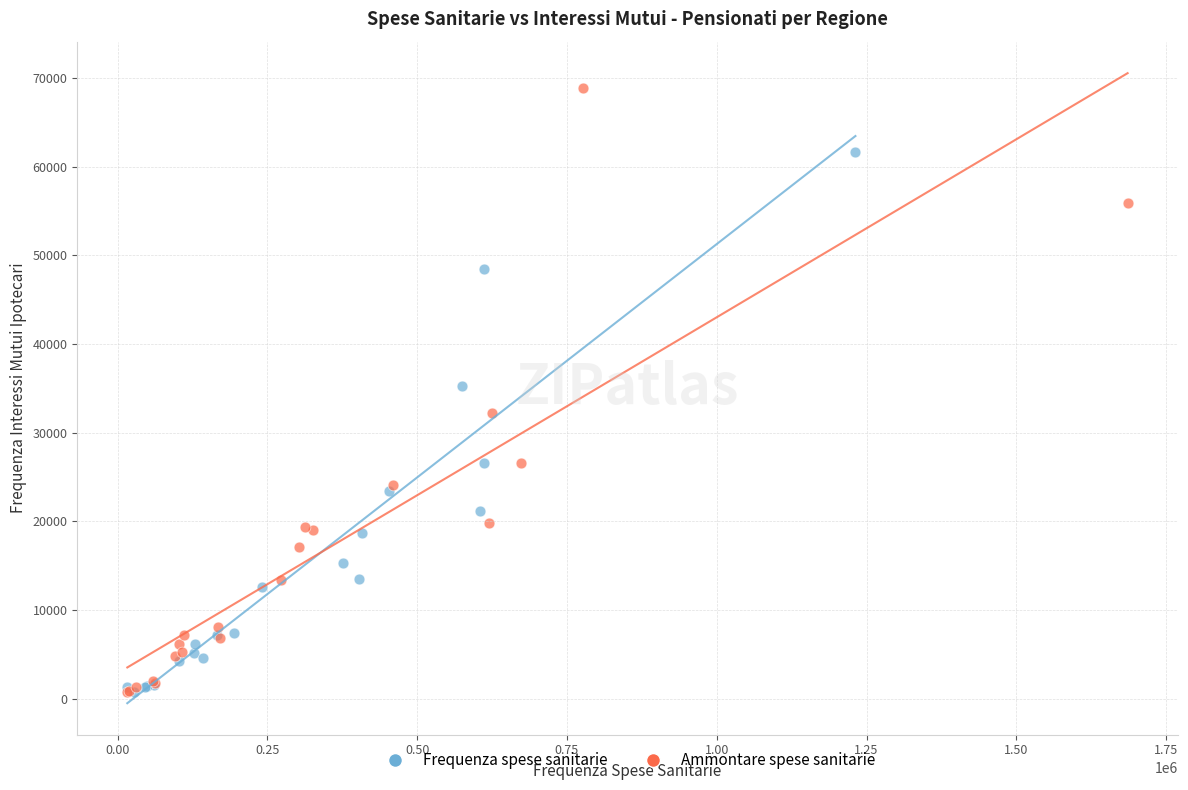

Which series has the widest spread of Y values?

Ammontare spese sanitarie